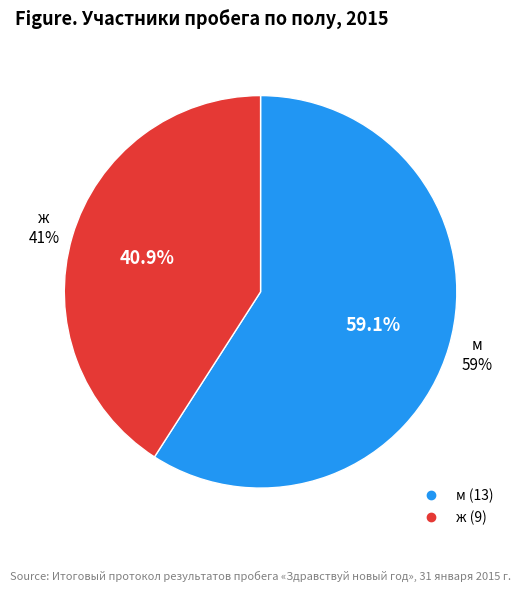

To the nearest percent, what is the combined percentage of м and ж?

100%